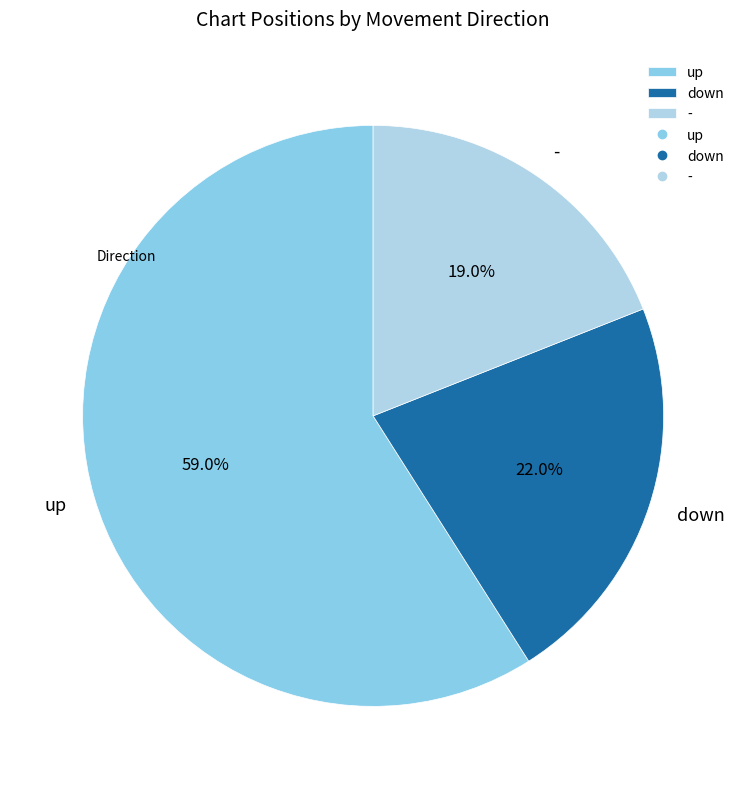

Count the number of slices in the pie.

3